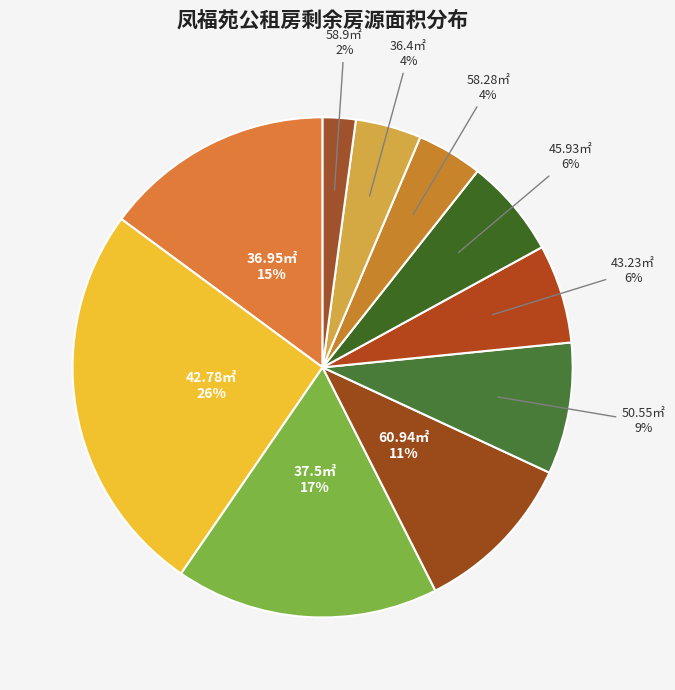

Is the sum of 42.78㎡ and 37.5㎡ greater than half?

No